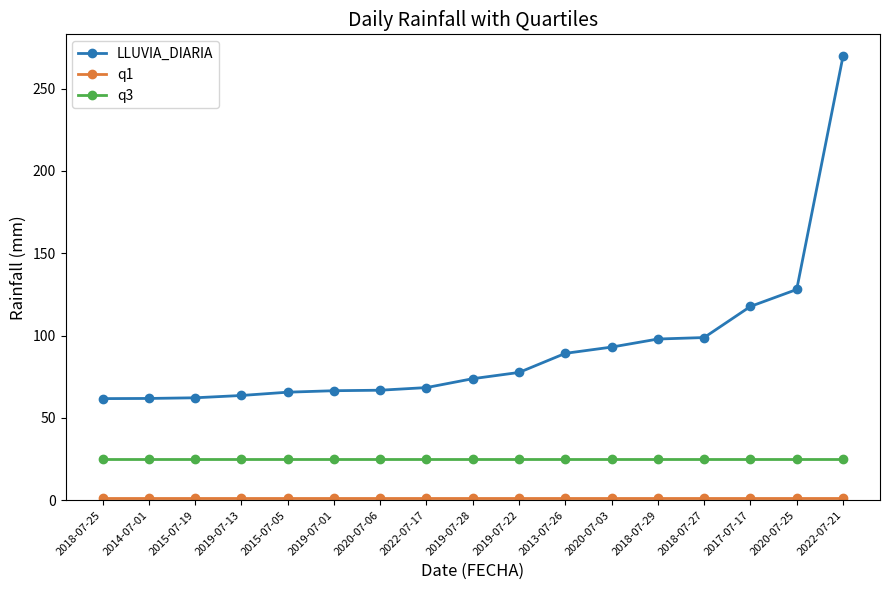

Which series has the widest spread of values?

LLUVIA_DIARIA